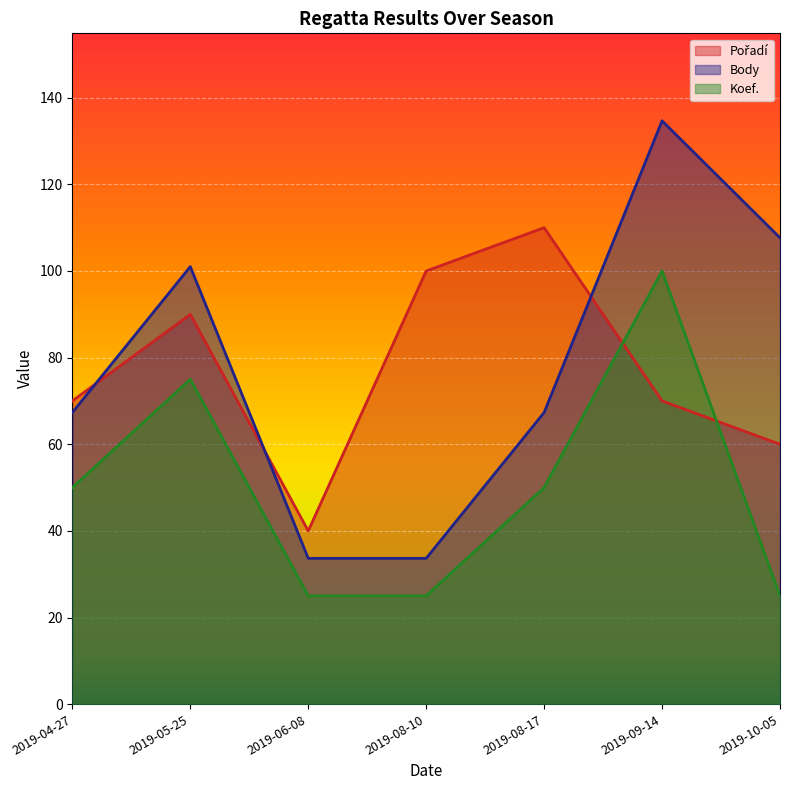

Count the Pořadí values in the range 60 to 100.

5